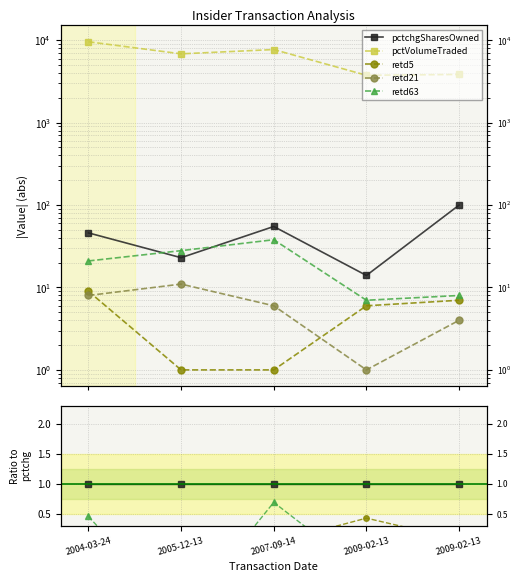

True or false: pctVolumeTraded and retd21 cross at least once.

False